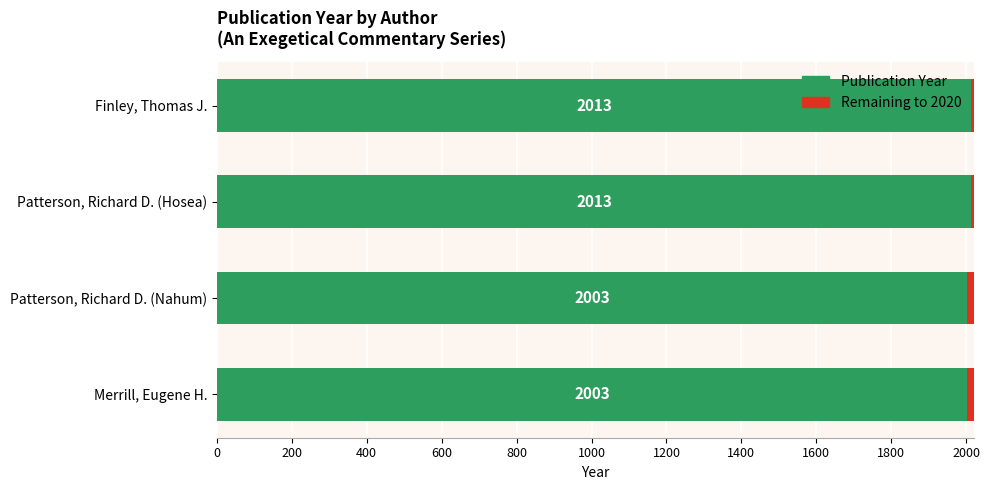

What is the highest value of the Publication Year series?

2013